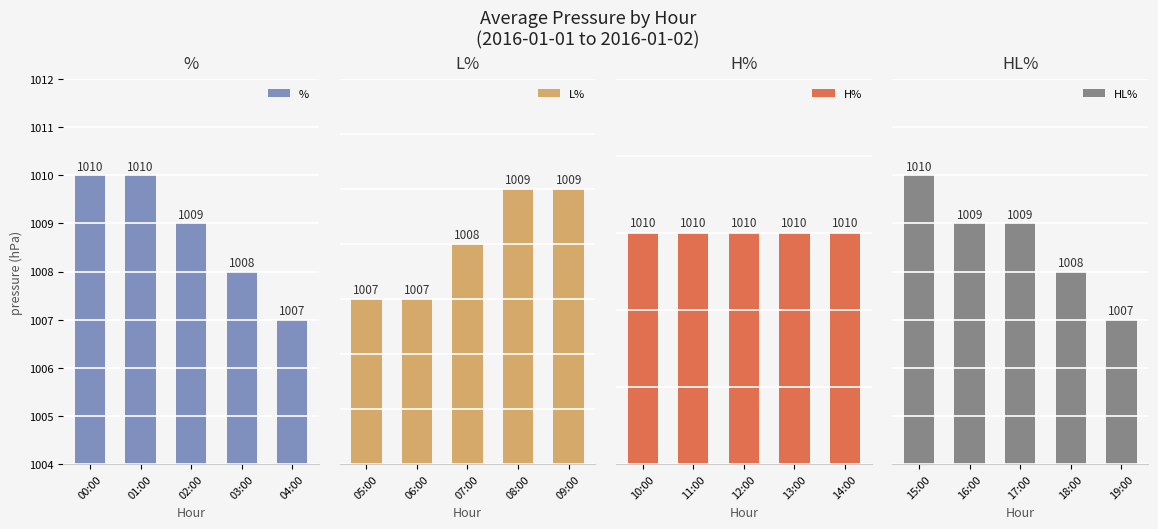

What is the difference between the maximum and minimum values in the % series?

3